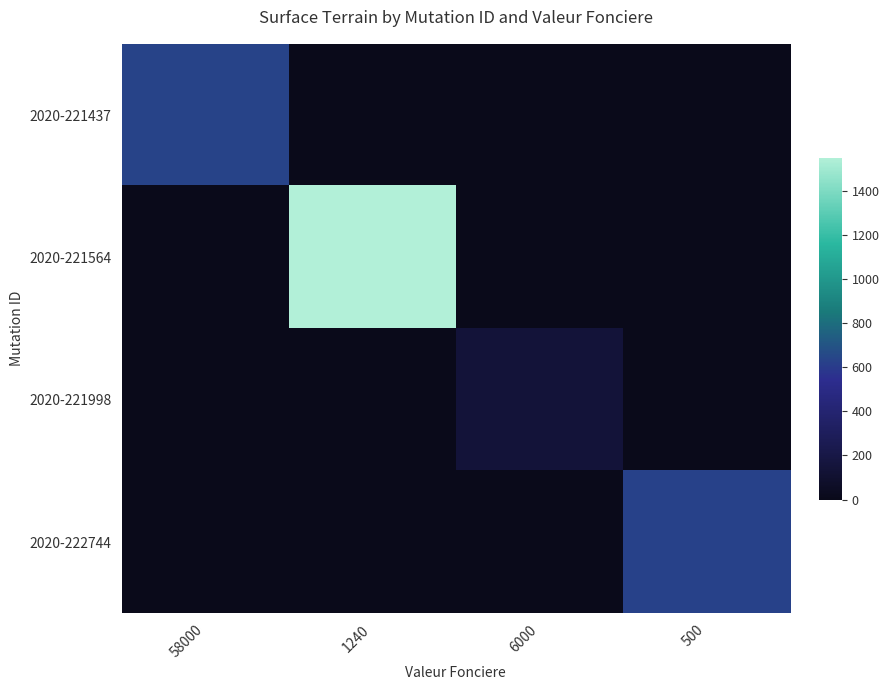

Which series has the widest spread of values?

2020-221564